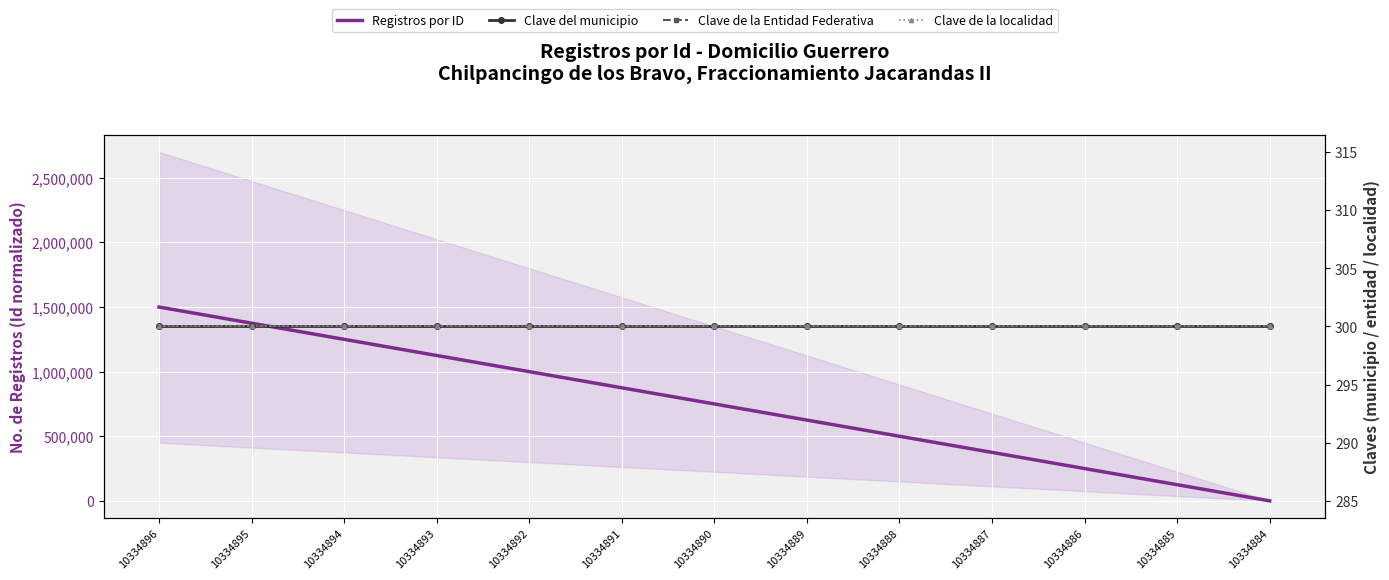

True or false: Clave del municipio and Clave de la localidad intersect in this chart.

False